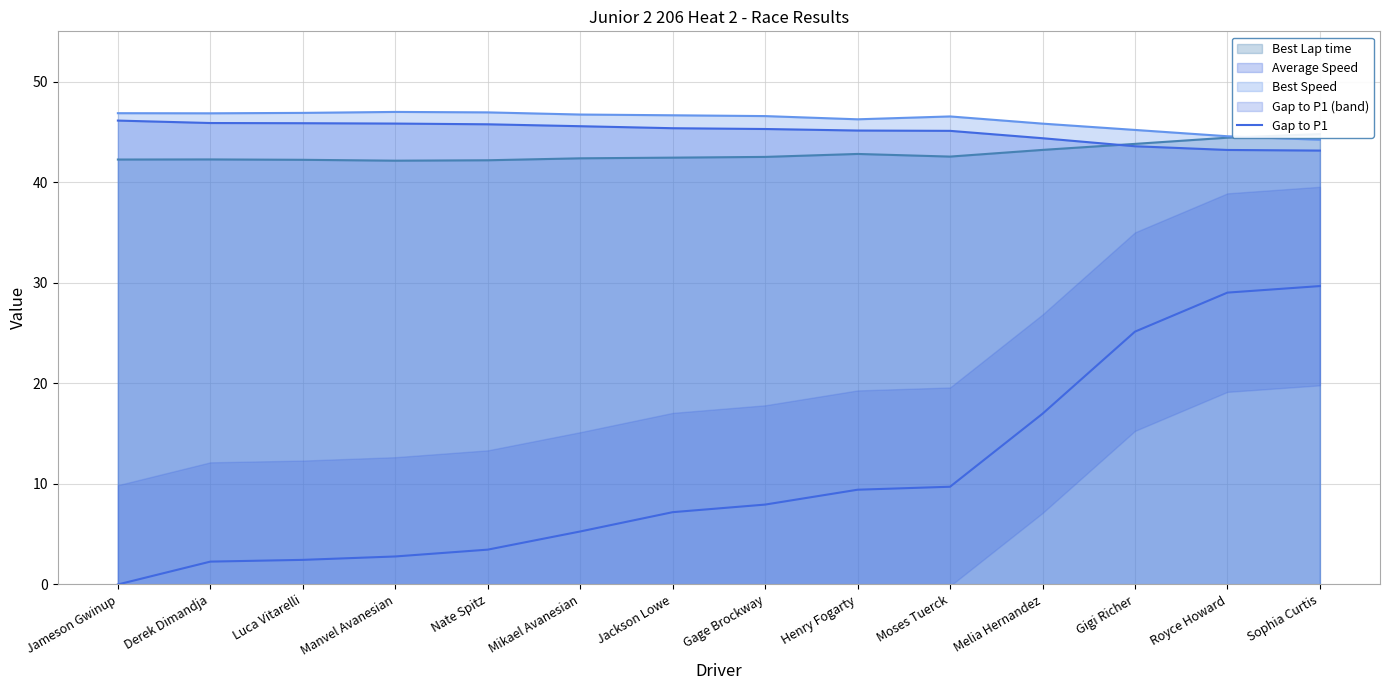

Where is the data nearest to the value 14?

Melia Hernandez